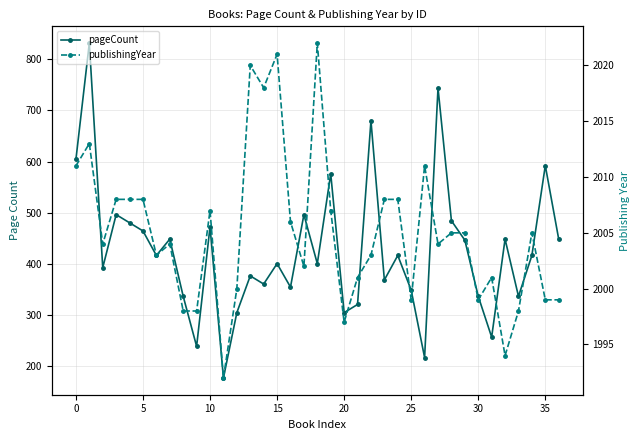

True or false: publishingYear has more than 2 points higher than both neighbors.

True